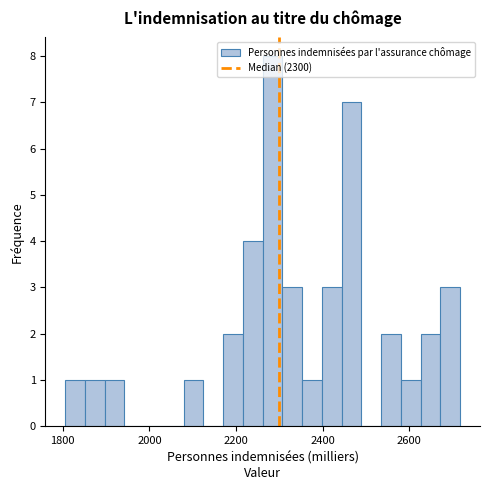

Around what value on the x-axis is the tallest bar? Give the approximate position of its centre, as read against the axis.

2280